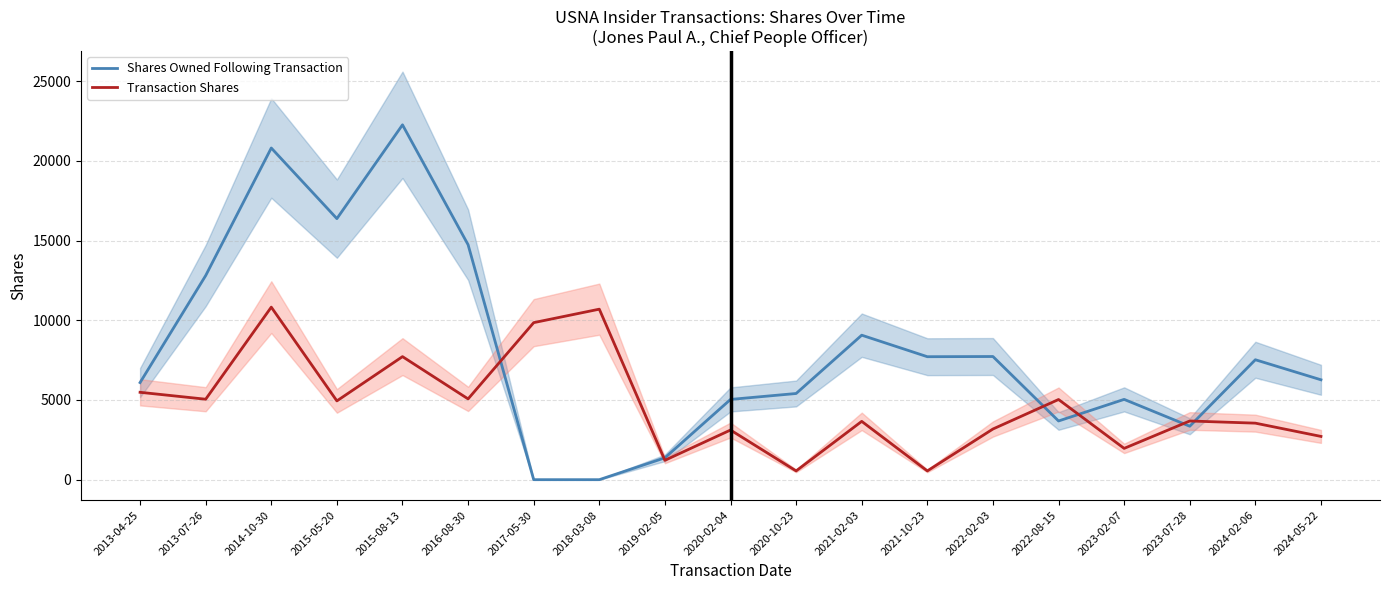

Where does the Shares Owned Following Transaction series first go above 6266?

2013-07-26